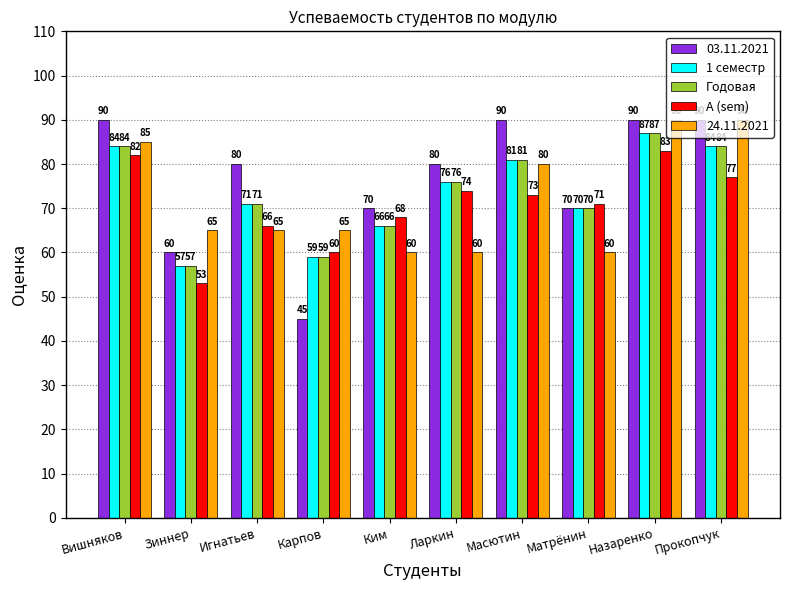

What is the approximate value of Годовая at Масютин, to the nearest 5?

80